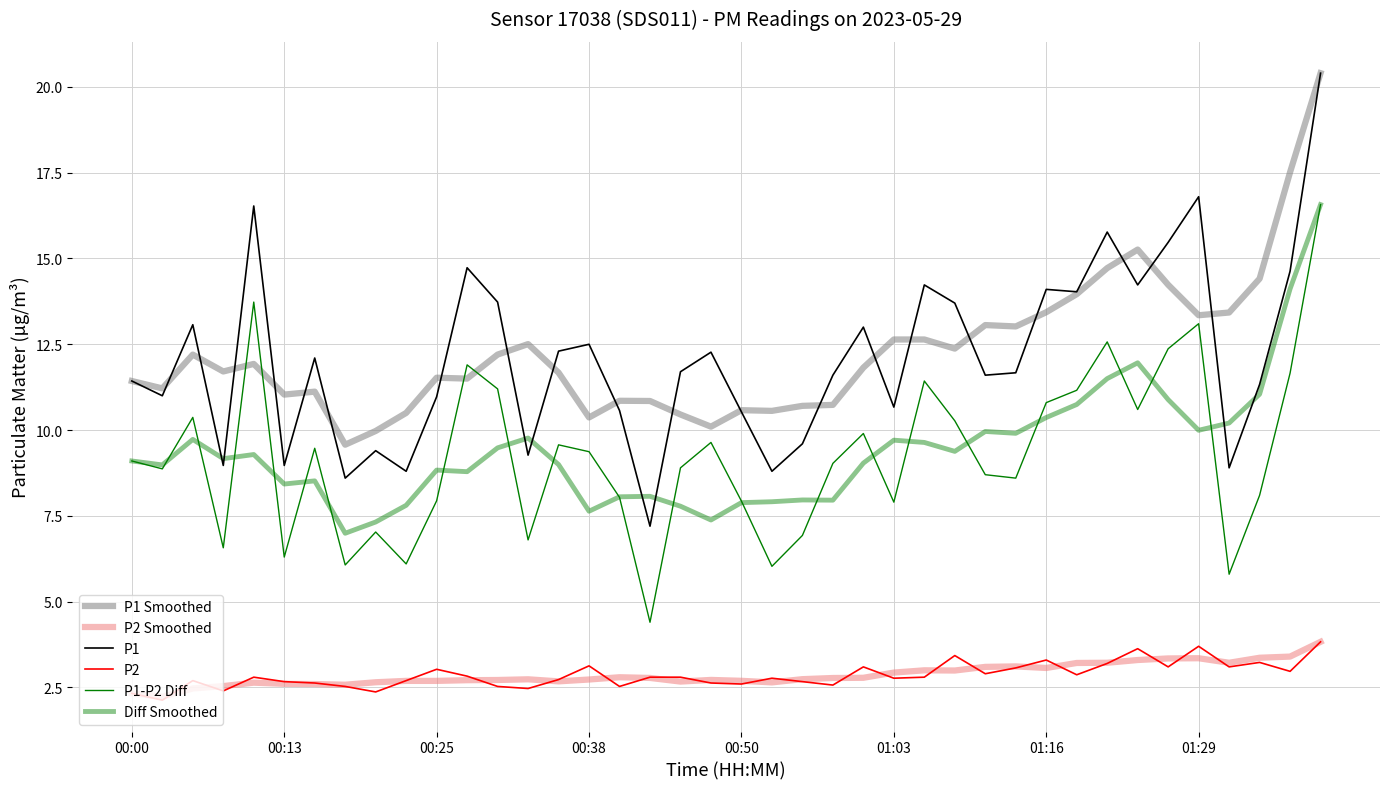

Does the chart have visible grid lines?

Yes